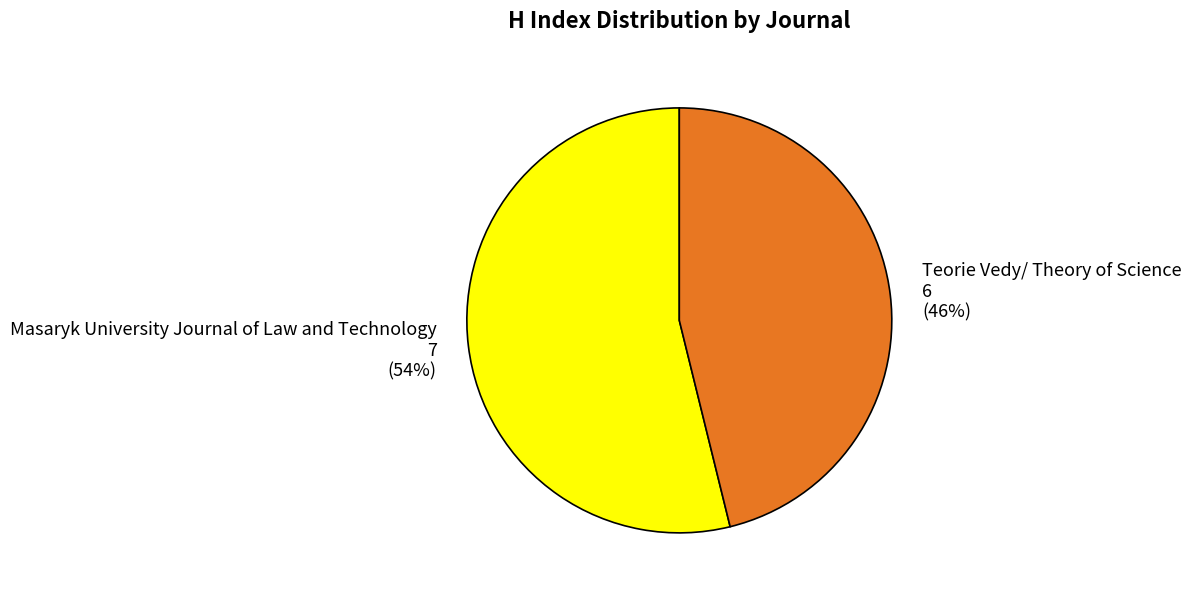

To the nearest percent, what is the difference between the Teorie Vedy/ Theory of Science and Masaryk University Journal of Law and Technology slice percentages?

8%